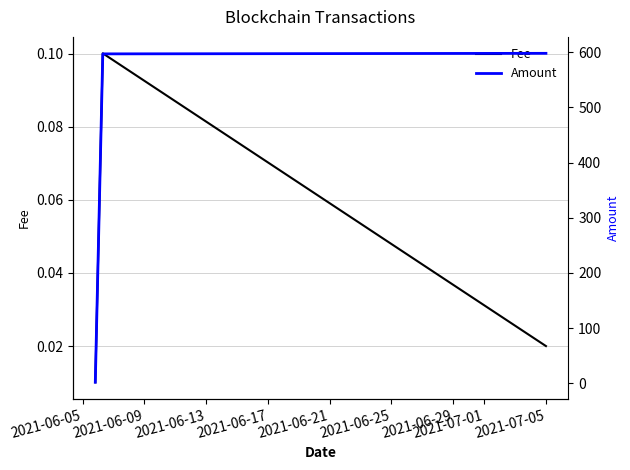

How many Fee values are between 0 and 1?

3